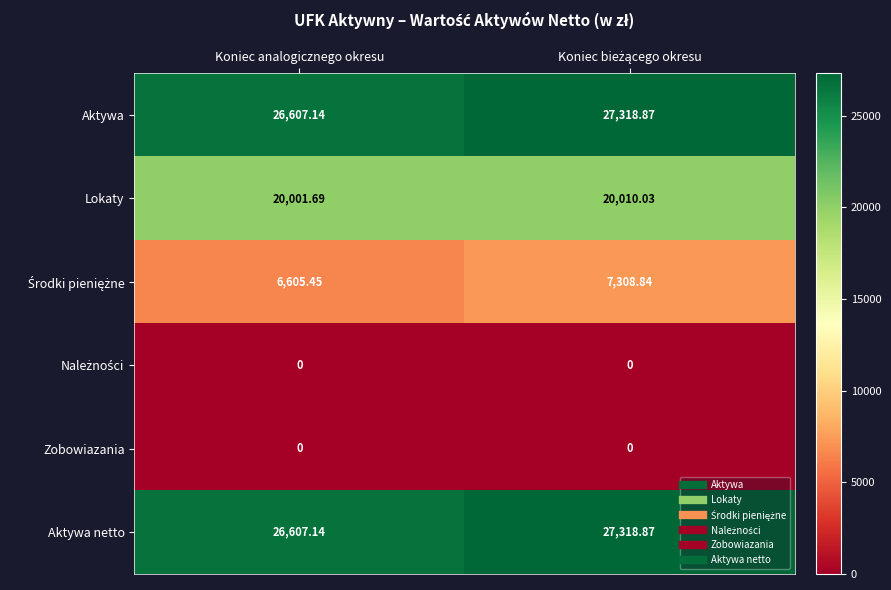

At which label is Aktywa netto closest to 26963?

Koniec analogicznego okresu